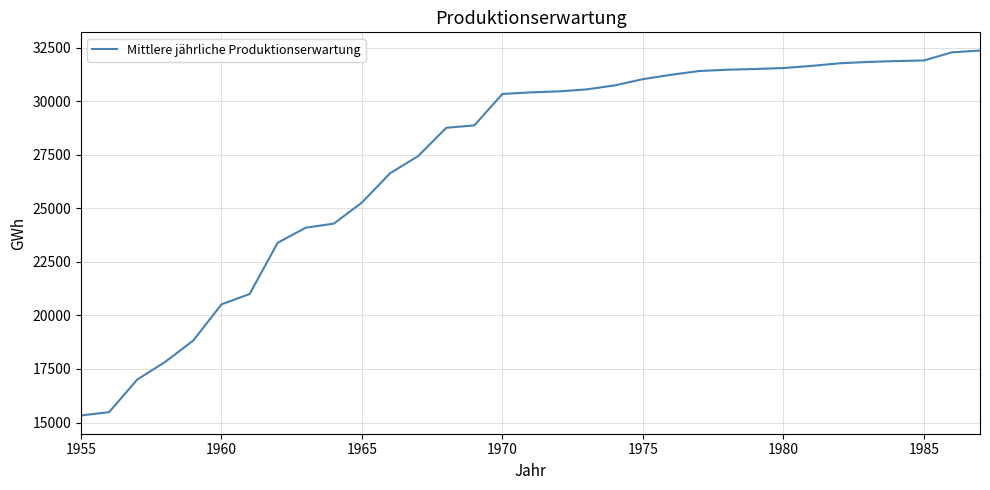

What is the sum of all values?

899067